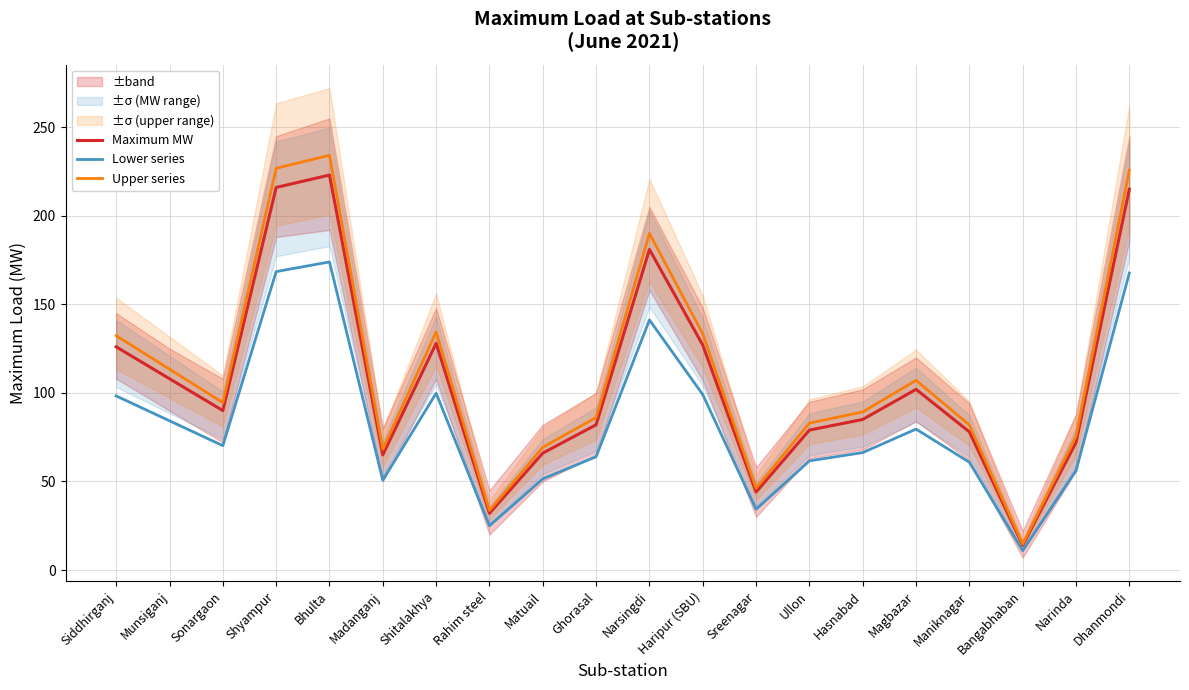

What is the label of the 18th point from the left?

Bangabhaban